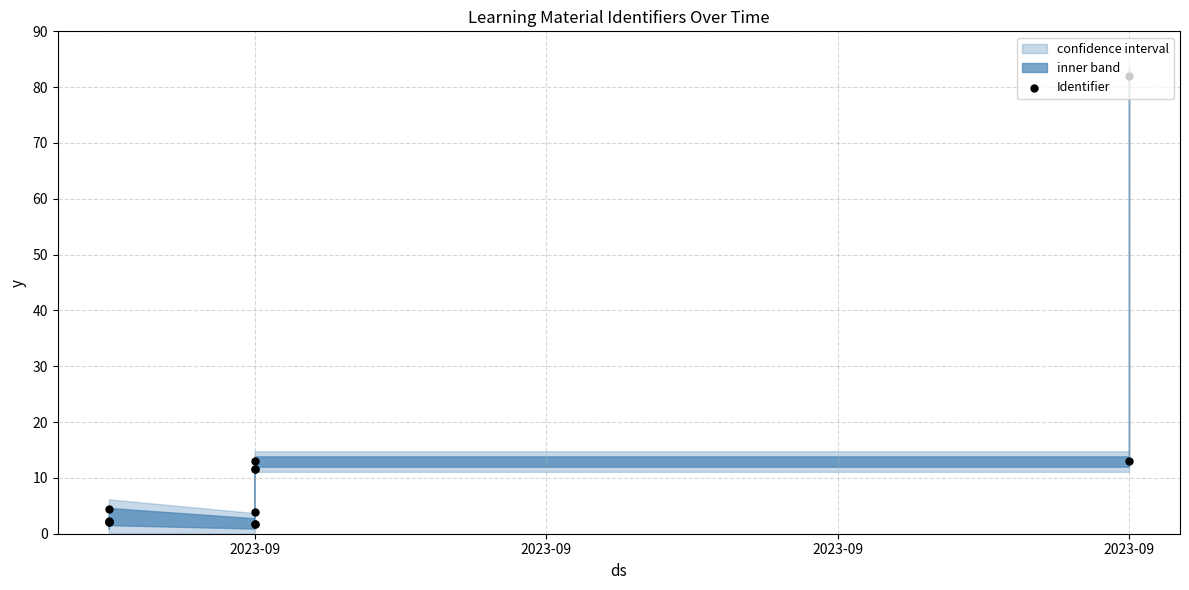

What is the change in value from 4 to 7?

+9.8